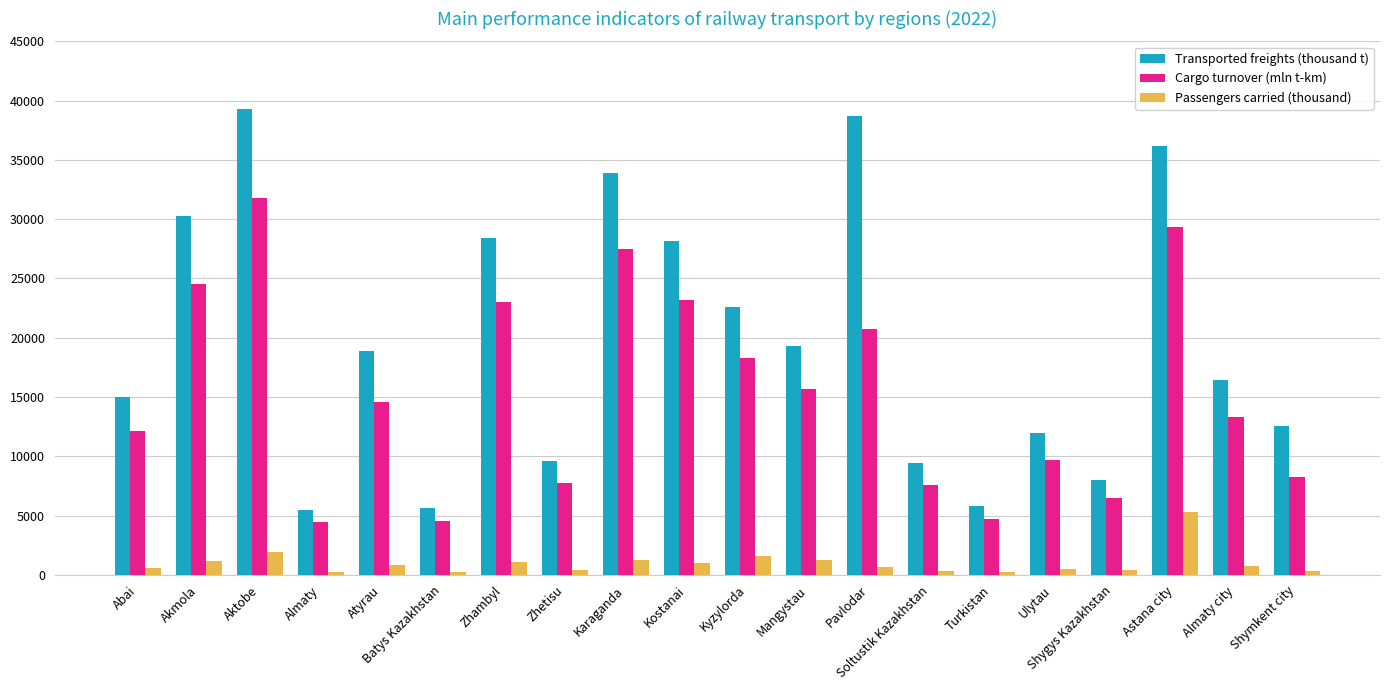

What position from the right is Pavlodar?

8